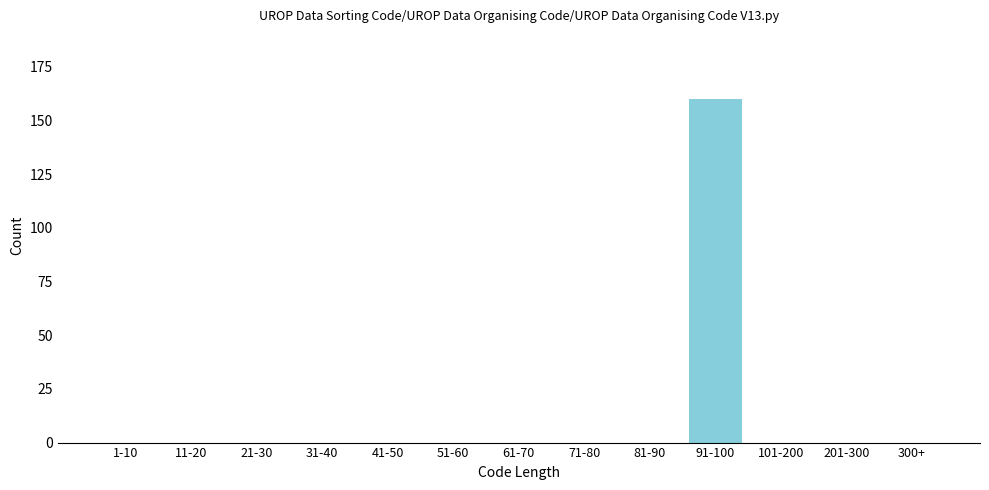

Reading right to left, transcribe all the data shown in this chart.

300+=0	201-300=0	101-200=0	91-100=160	81-90=0	71-80=0	61-70=0	51-60=0	41-50=0	31-40=0	21-30=0	11-20=0	1-10=0